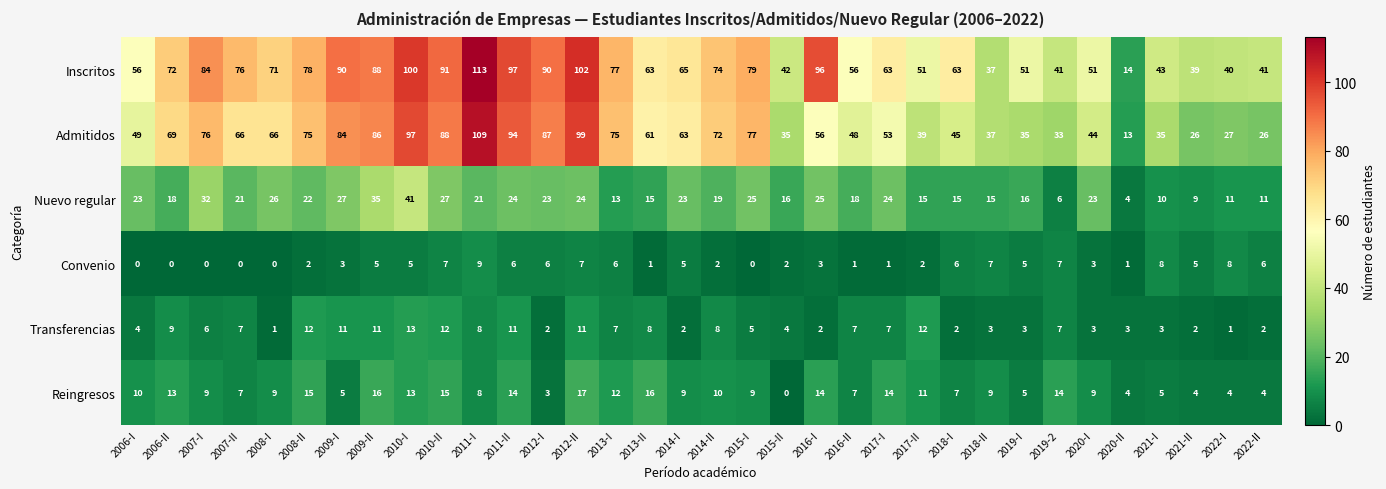

How many data points does each series have?

34